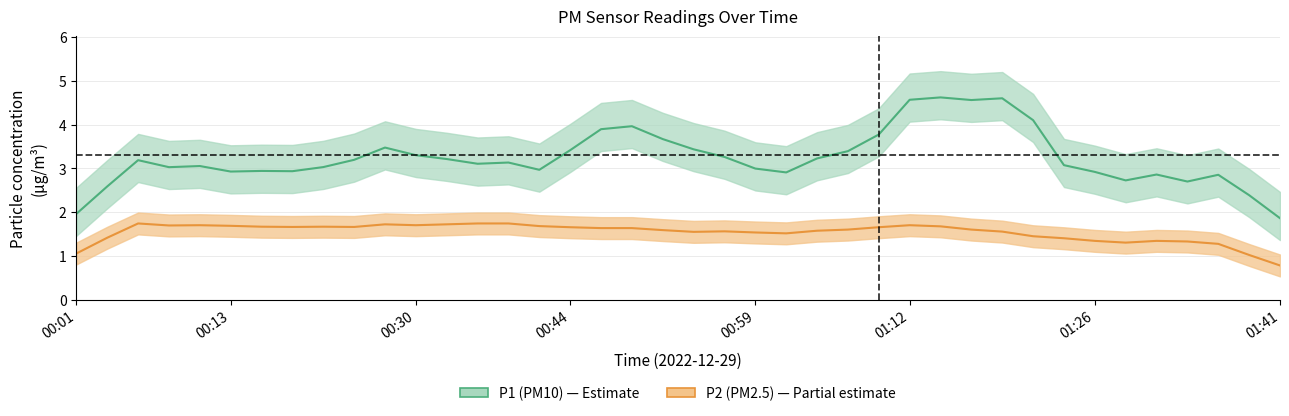

How many interior local peaks does the P1 series have?

10